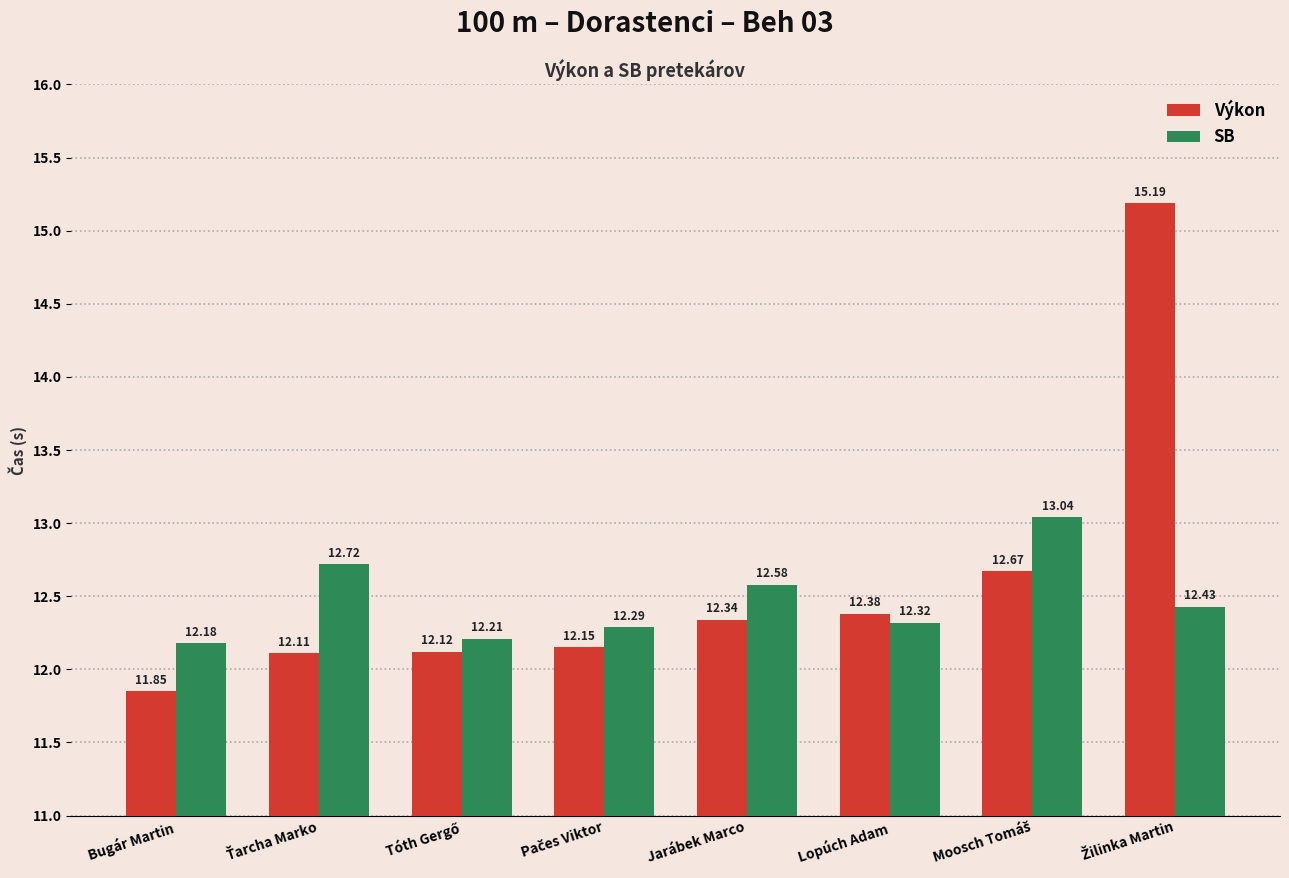

Which series has the largest total across all categories?

Výkon